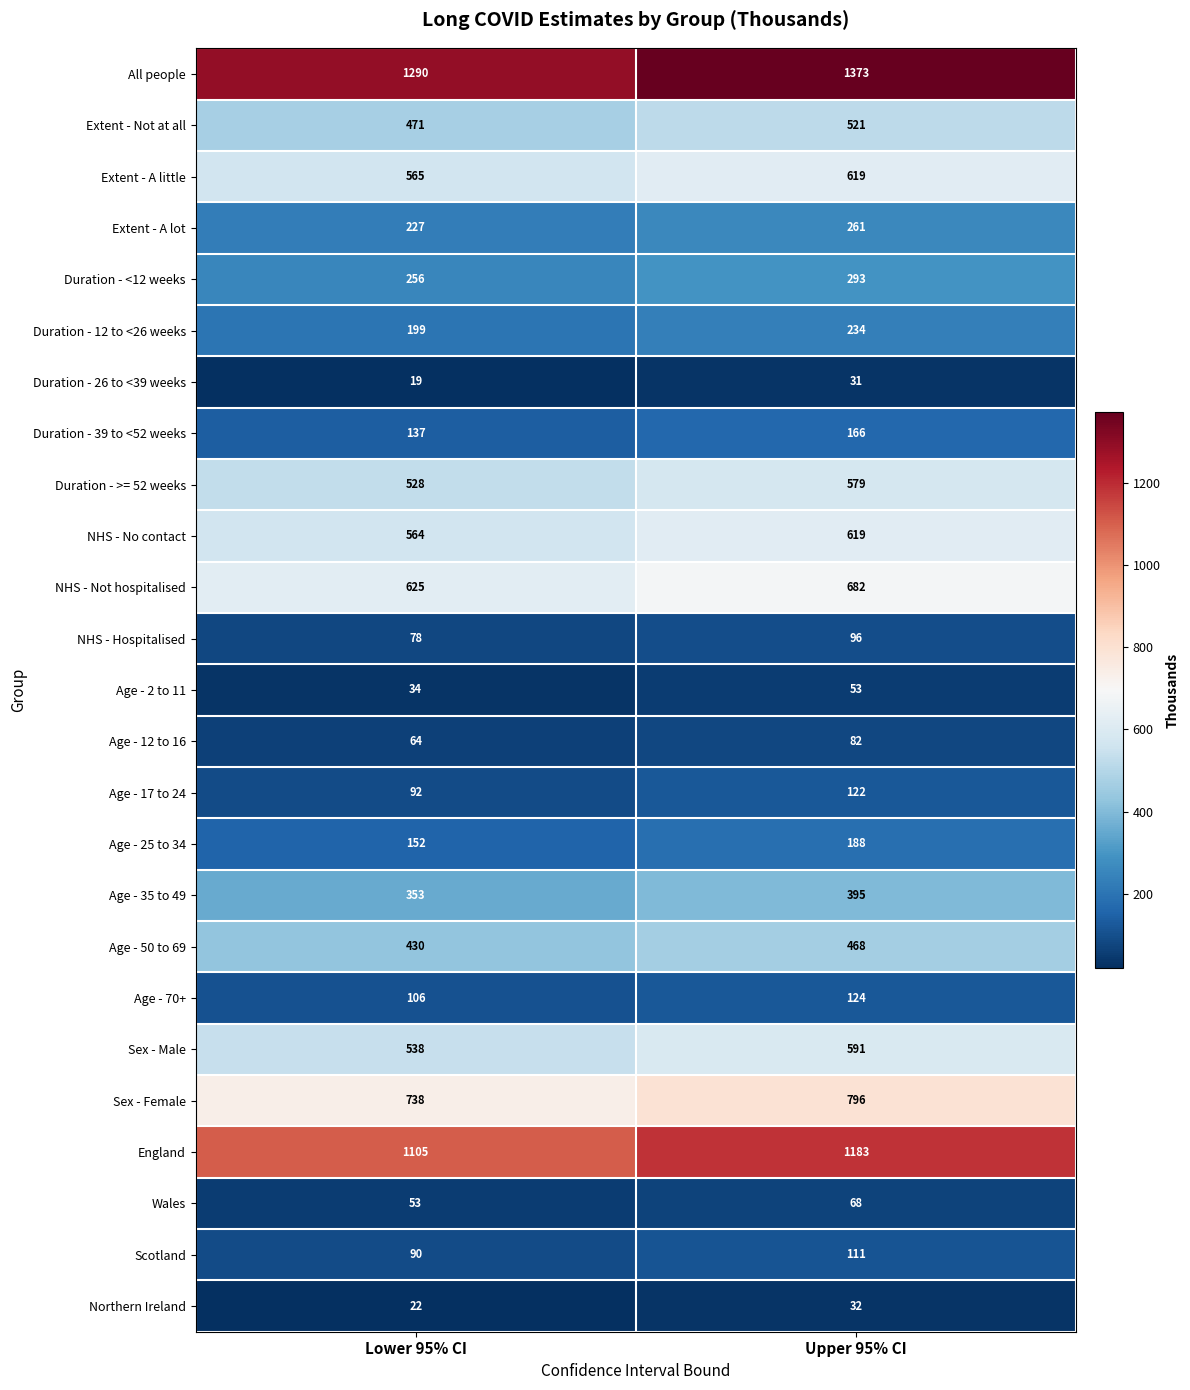

What is the minimum value for Duration - <12 weeks?

256